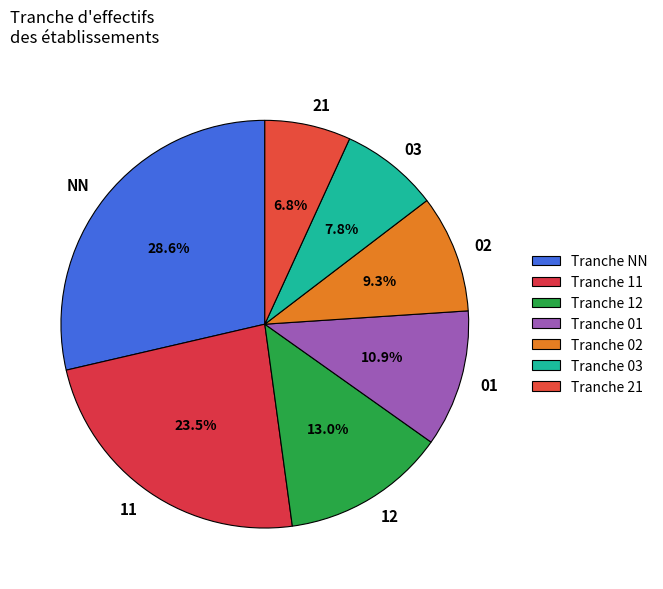

How many slices are in this pie chart?

7